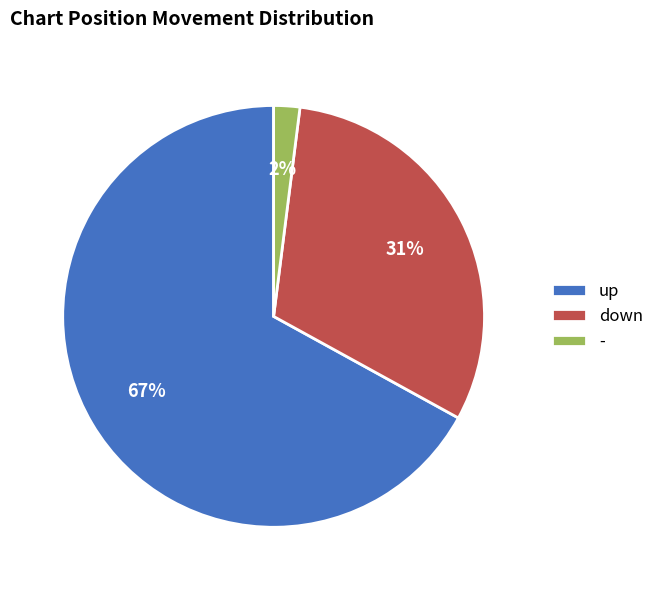

Is it true that down is 17% of the pie?

False